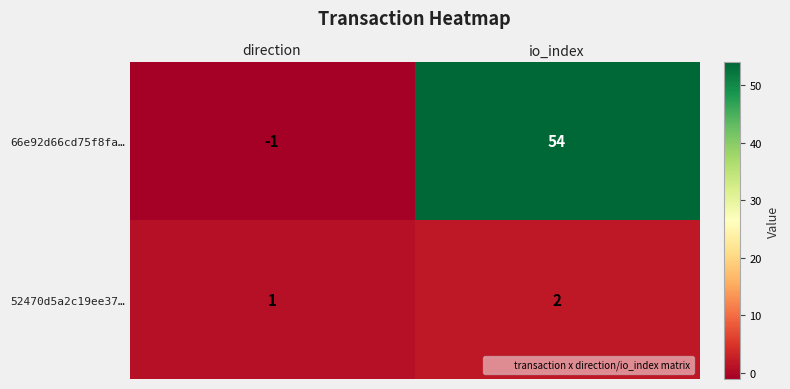

Is it true that 66e92d66cd75f8fa… equals 88 at io_index?

False